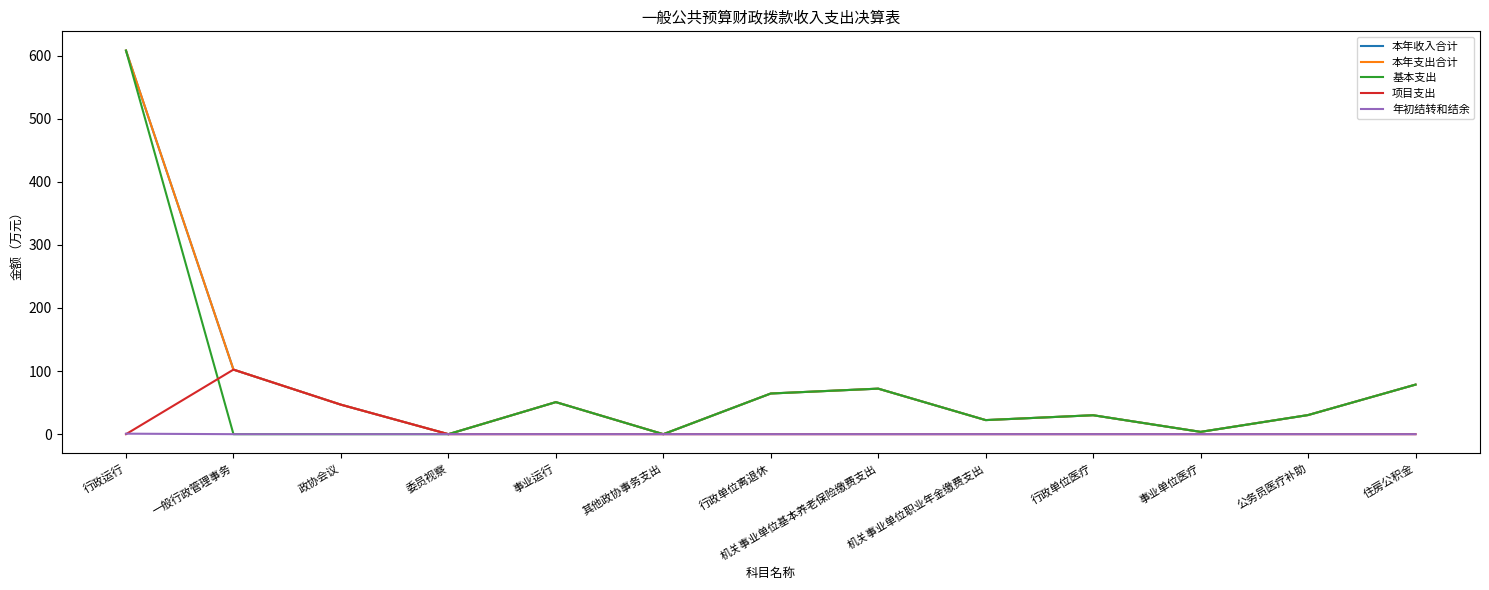

What is the difference between the highest and lowest values at 行政单位医疗?

30.0